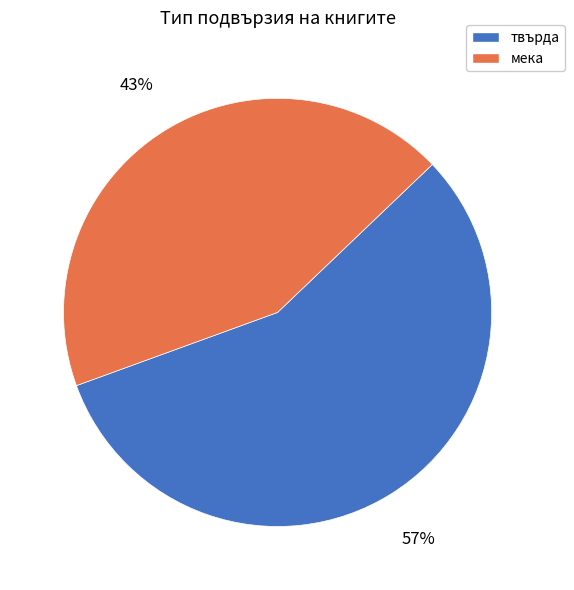

Is there a majority slice in this chart?

Yes